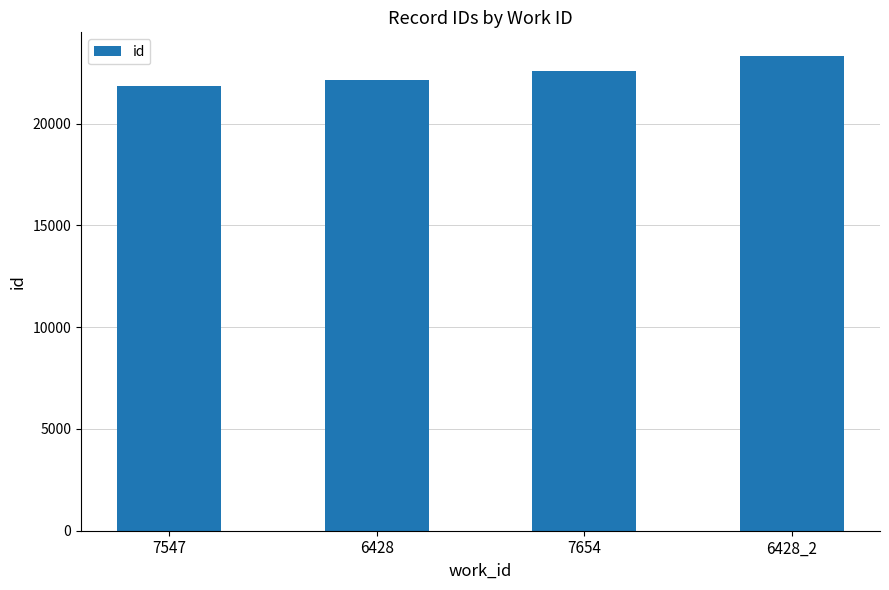

Which label corresponds to the smallest value in the chart?

7547